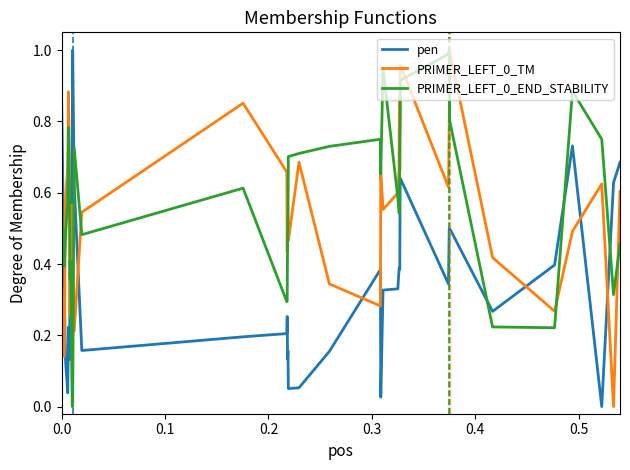

How many values in the PRIMER_LEFT_0_TM series exceed 0?

39